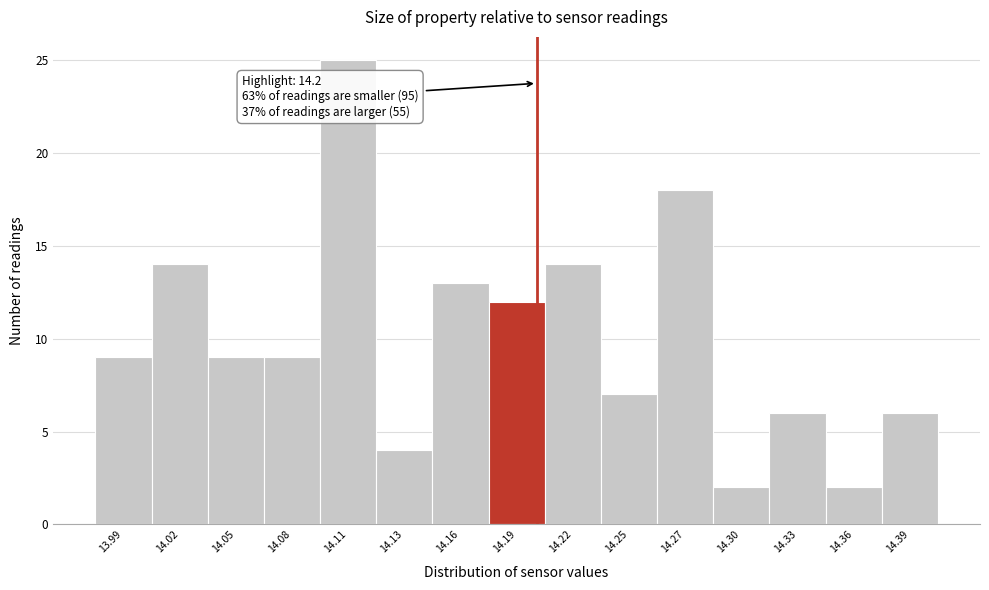

Over which range of the x-axis is the bar tallest?

14.092 to 14.120